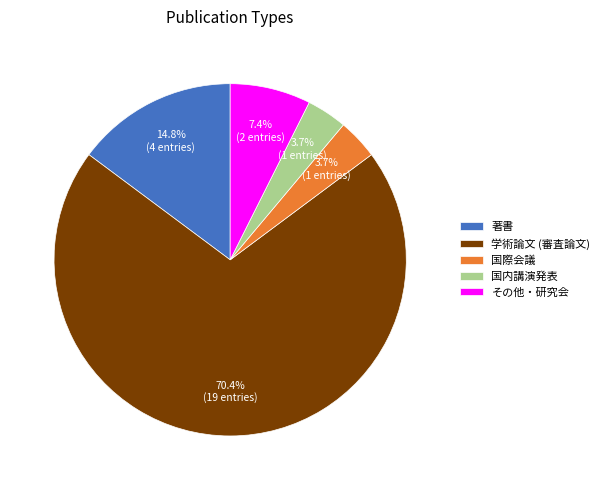

Between 著書 and 学術論文 (審査論文), which is larger?

学術論文 (審査論文)